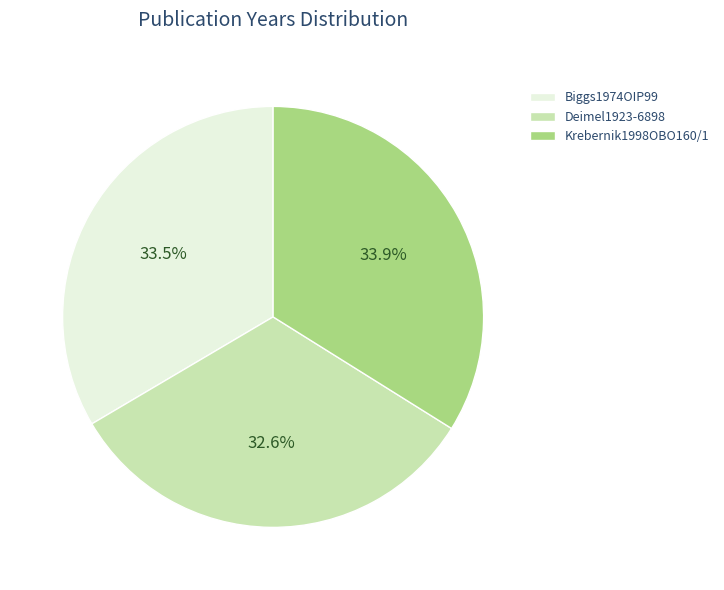

Which category has the smallest portion of the pie?

Deimel1923-6898